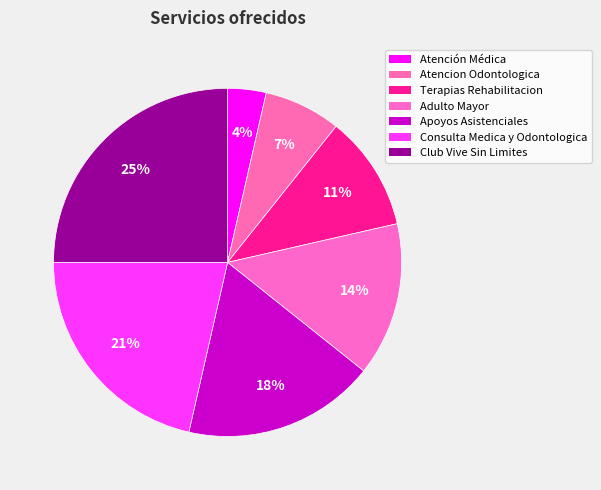

How many segments does this pie chart have?

7